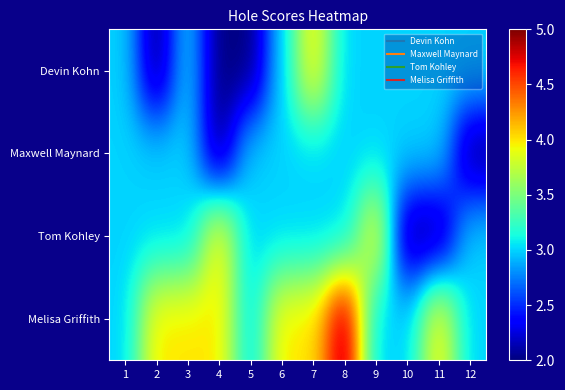

Rank the series by their maximum value, from highest to lowest.

Melisa Griffith, Devin Kohn, Tom Kohley, Maxwell Maynard